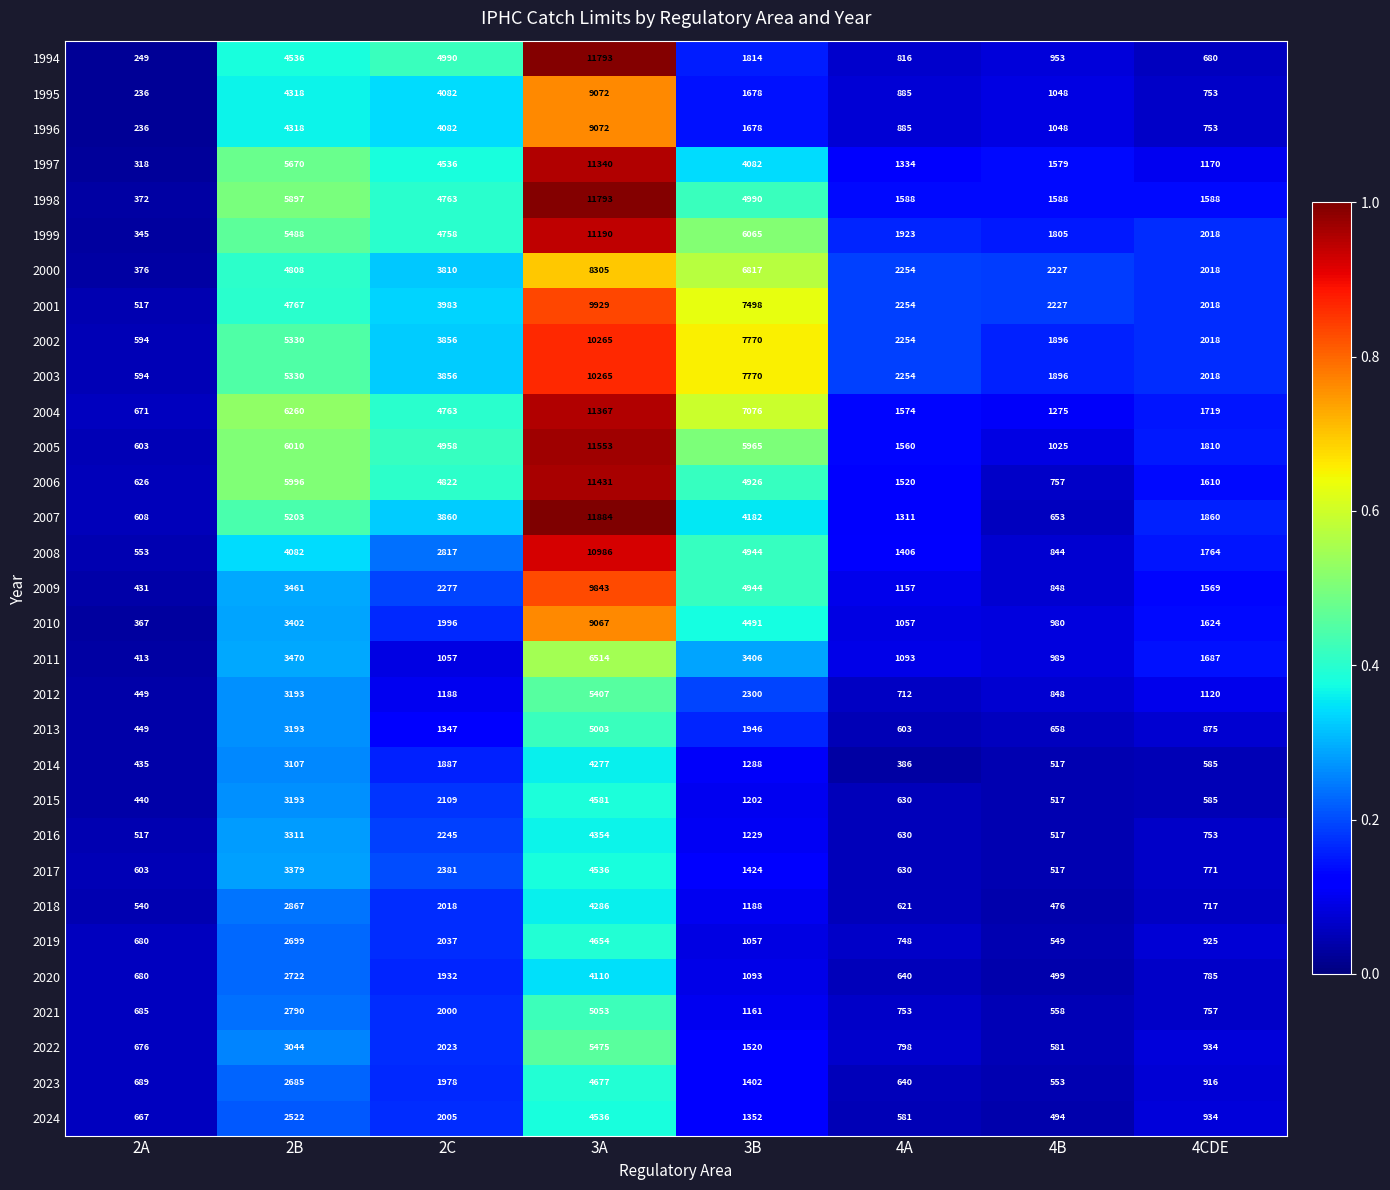

What is the difference between the second highest and minimum values in the 2023 series?

2132